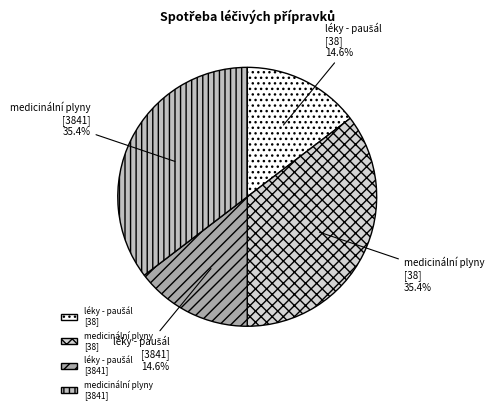

Does any single category account for the majority?

No